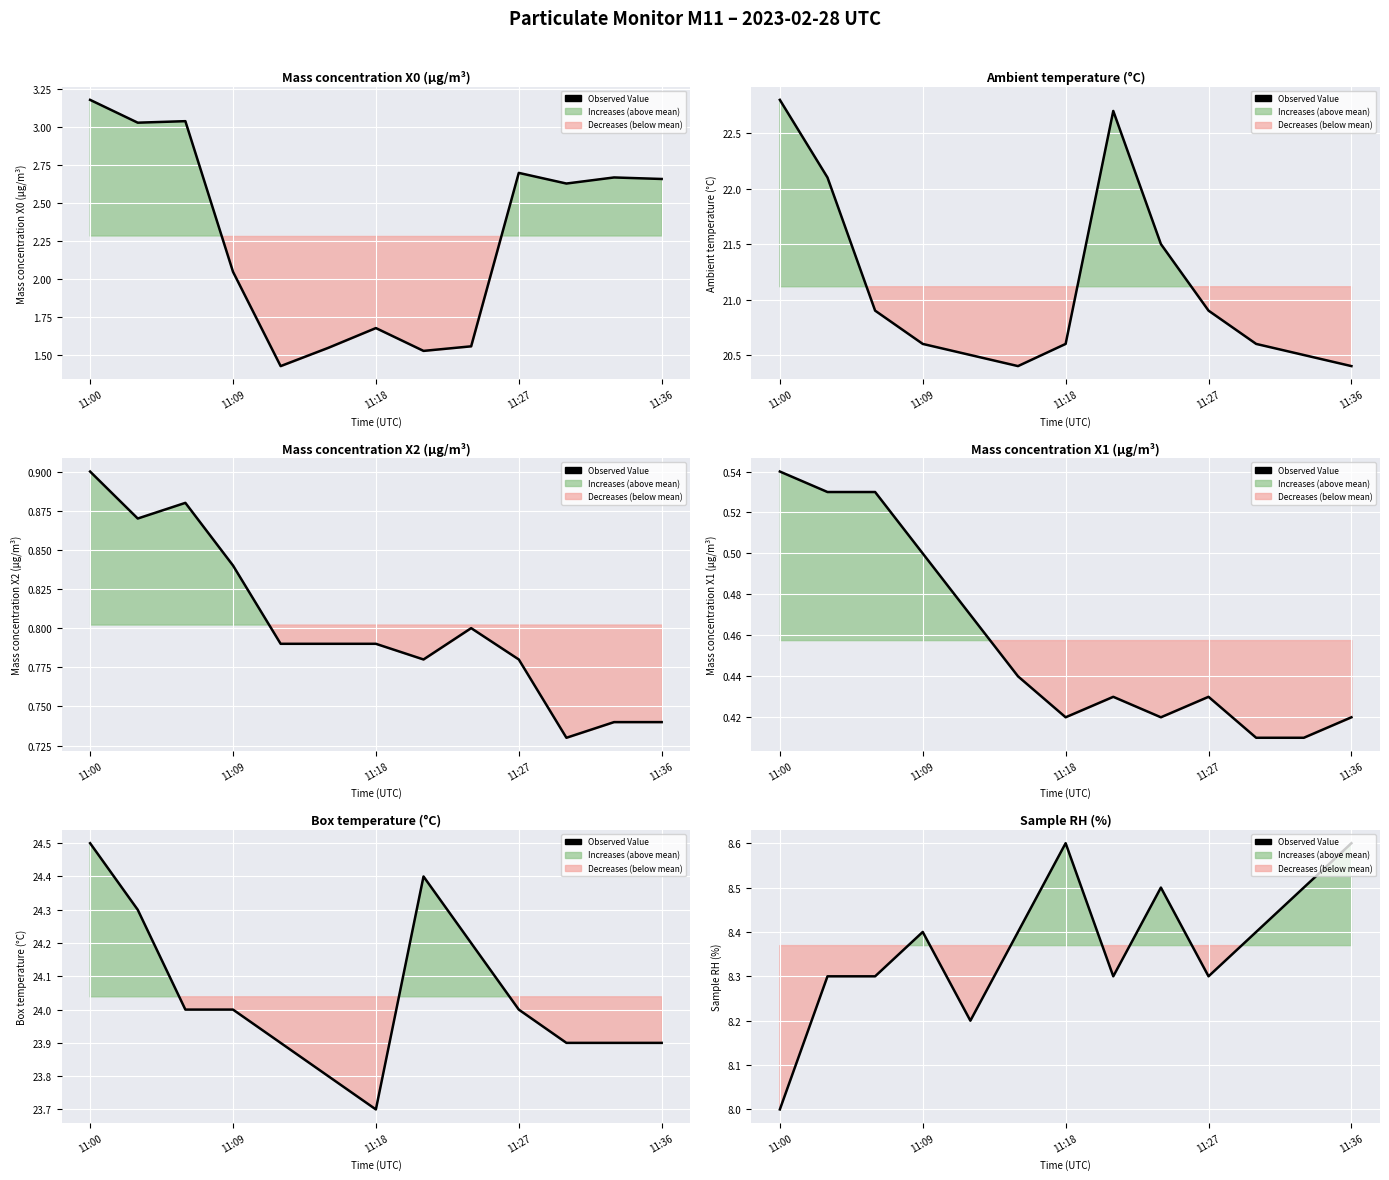

What position from the left is 11:09?

4